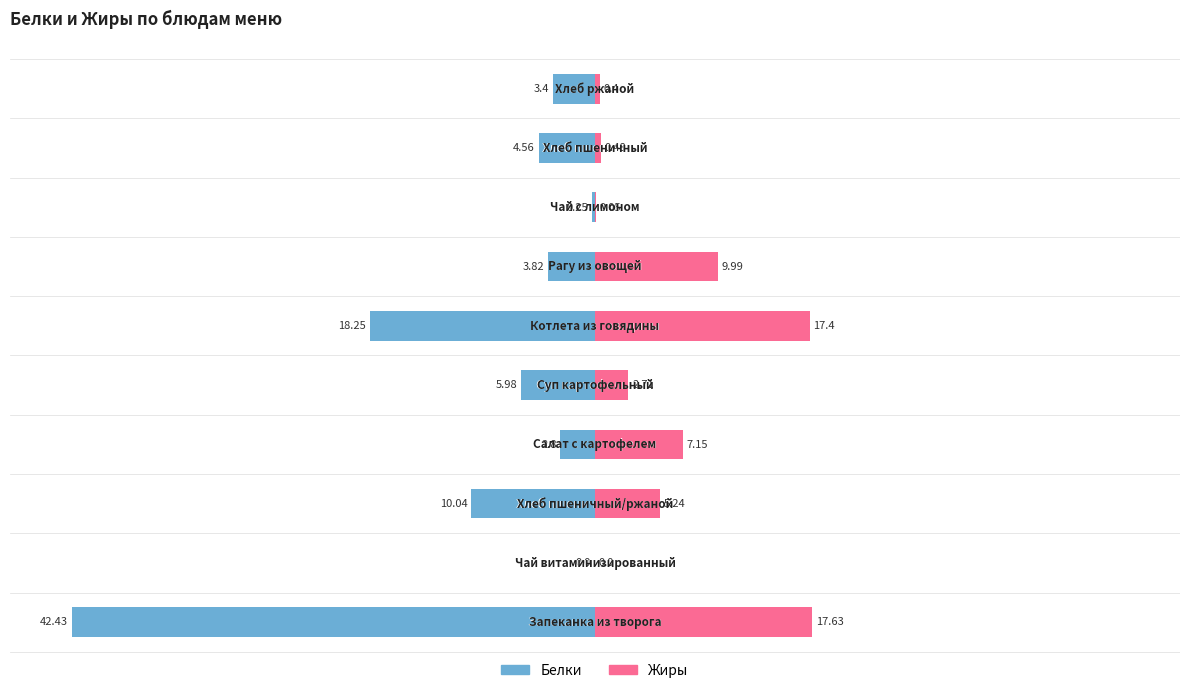

What are all the series names shown in the legend?

Белки, Жиры